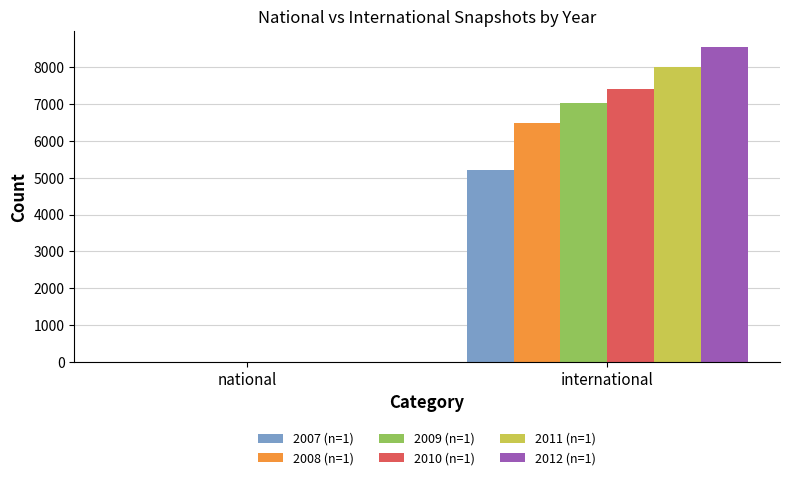

Reading right to left, list all the values displayed in this chart.

2007: 5201	1
2008: 6484	1
2009: 7017	1
2010: 7397	1
2011: 8009	1
2012: 8554	1